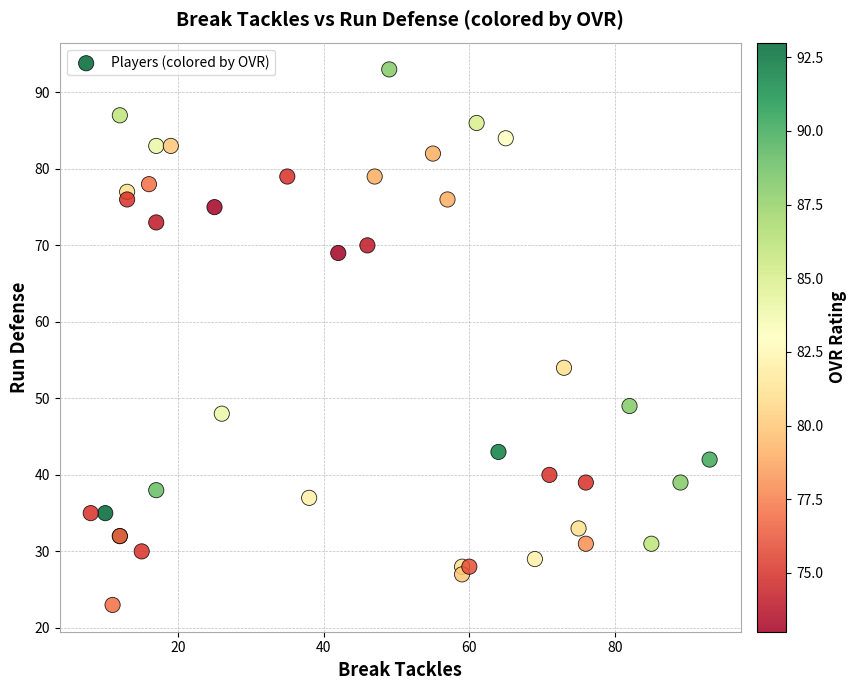

What Y value in the scatter plot is closest to 58?

54